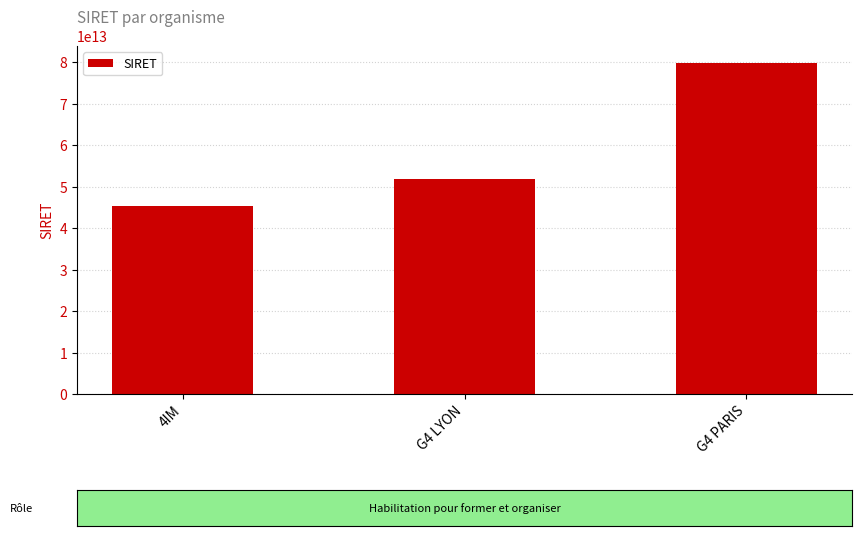

What is the label of the 2nd bar from the right?

G4 LYON